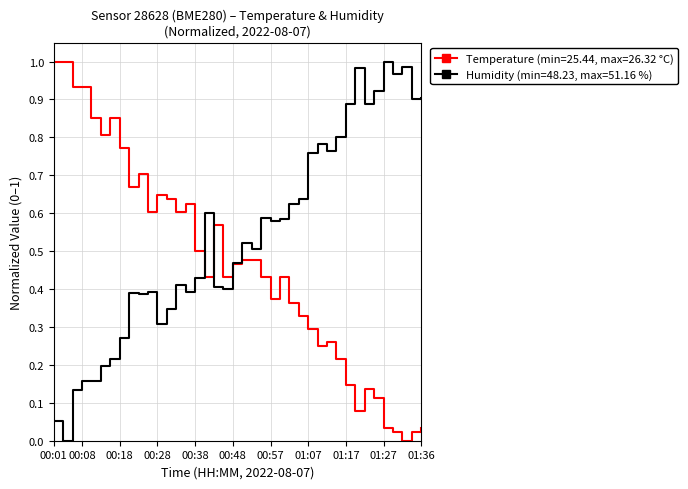

List the series in order of their overall mean, highest first.

Humidity (min=48.23, max=51.16 %), Temperature (min=25.44, max=26.32 °C)